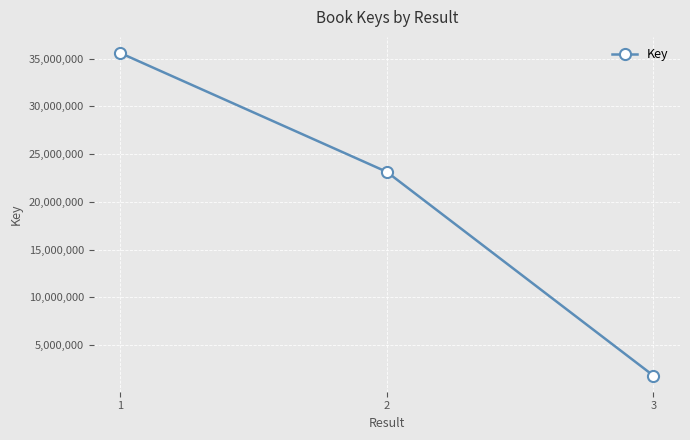

The chart shows a value of 35593513 at 1. True or false?

True